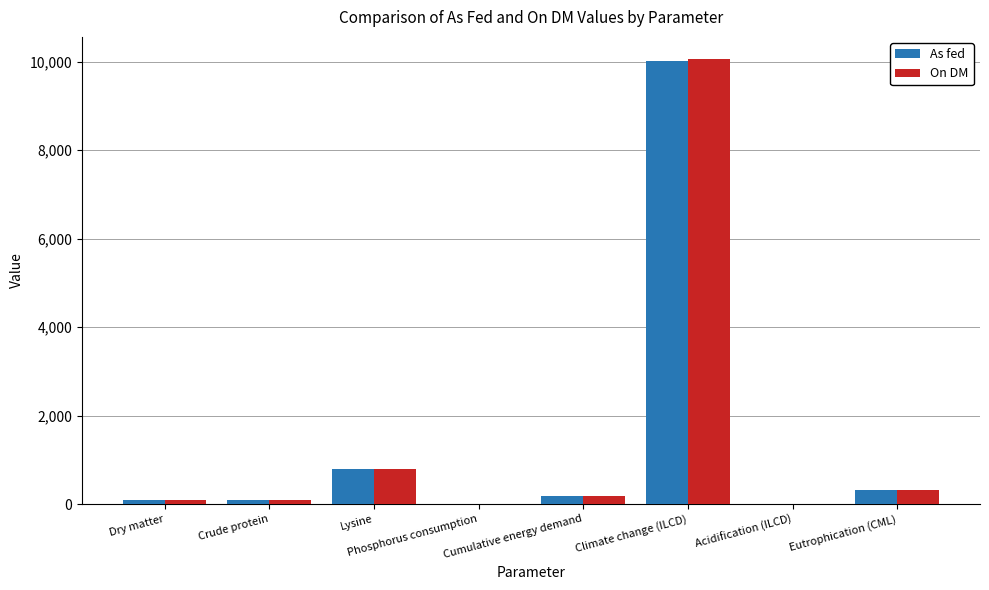

Which series changed the most between Dry matter and Climate change (ILCD)?

On DM